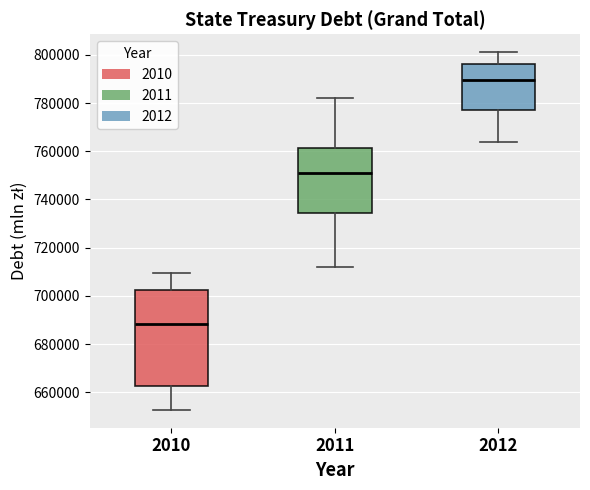

Which box's median line is the lowest?

2010